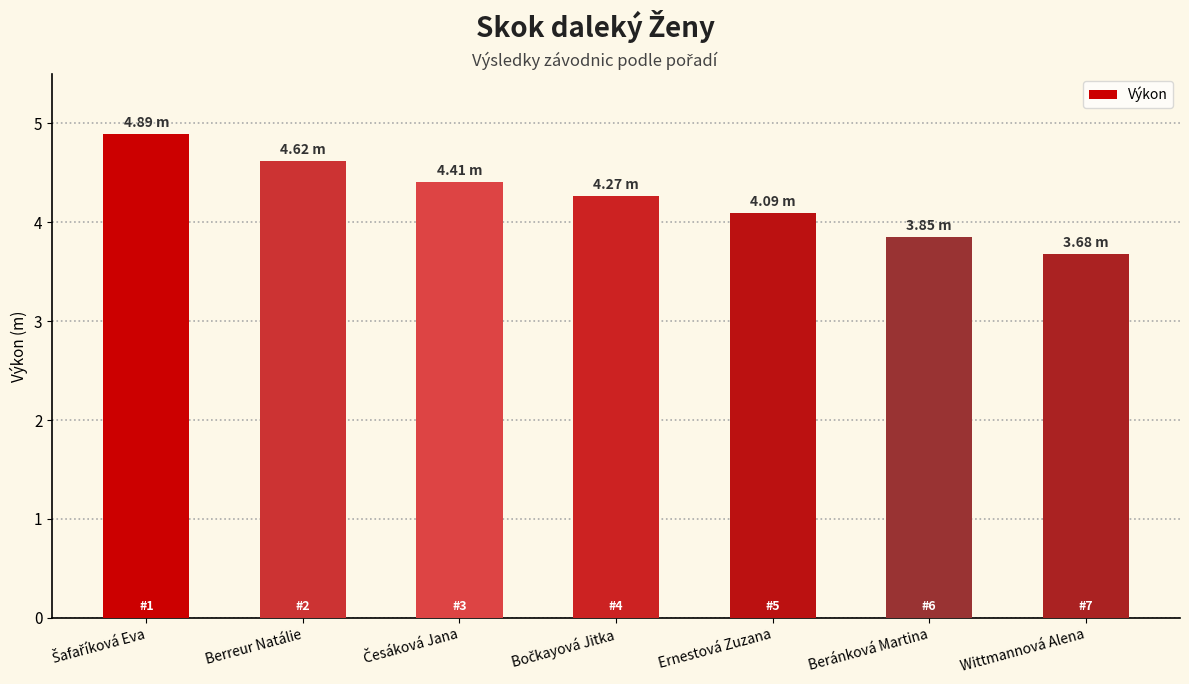

What is the difference between the maximum and second lowest values?

1.0